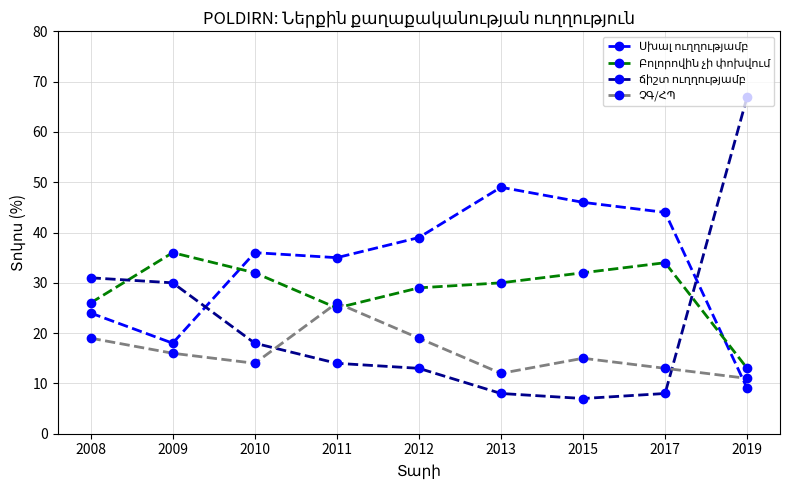

What is the difference between the highest and lowest values at 2009?

20